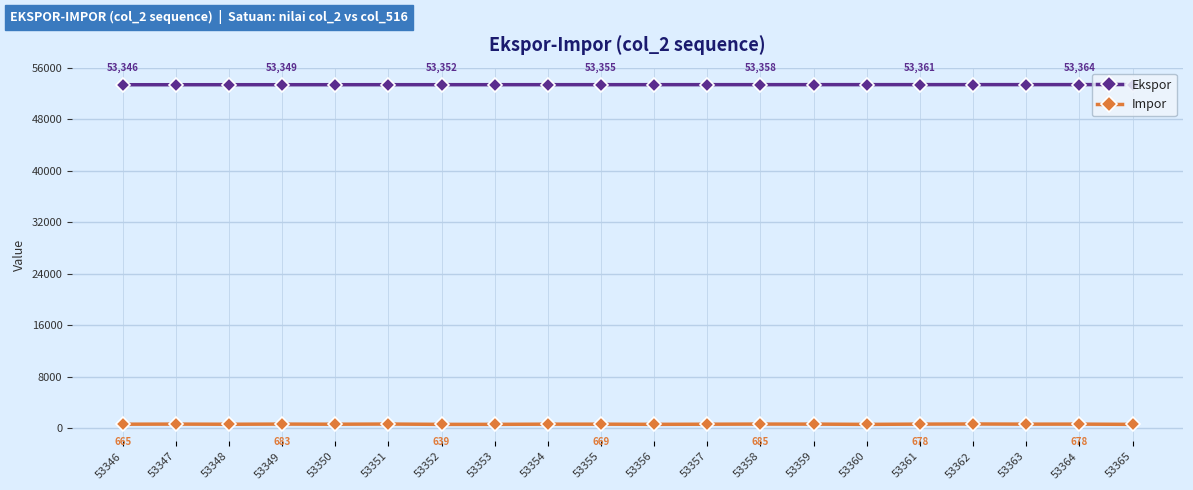

What are all the series names shown in the legend?

Ekspor, Impor